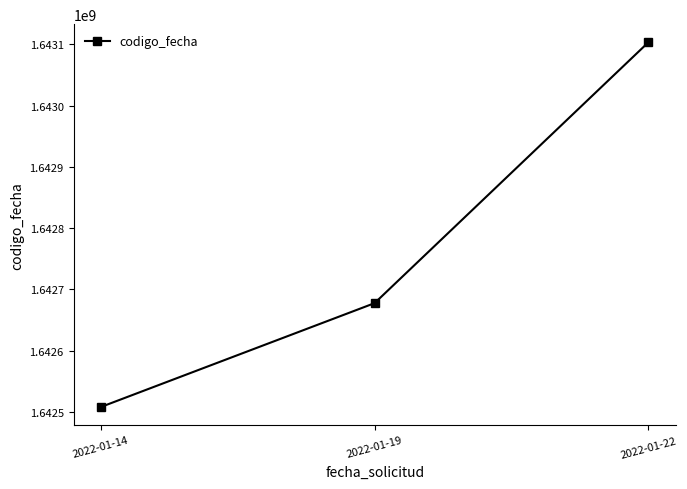

The value at 2022-01-19 is 1642677732. True or false?

True